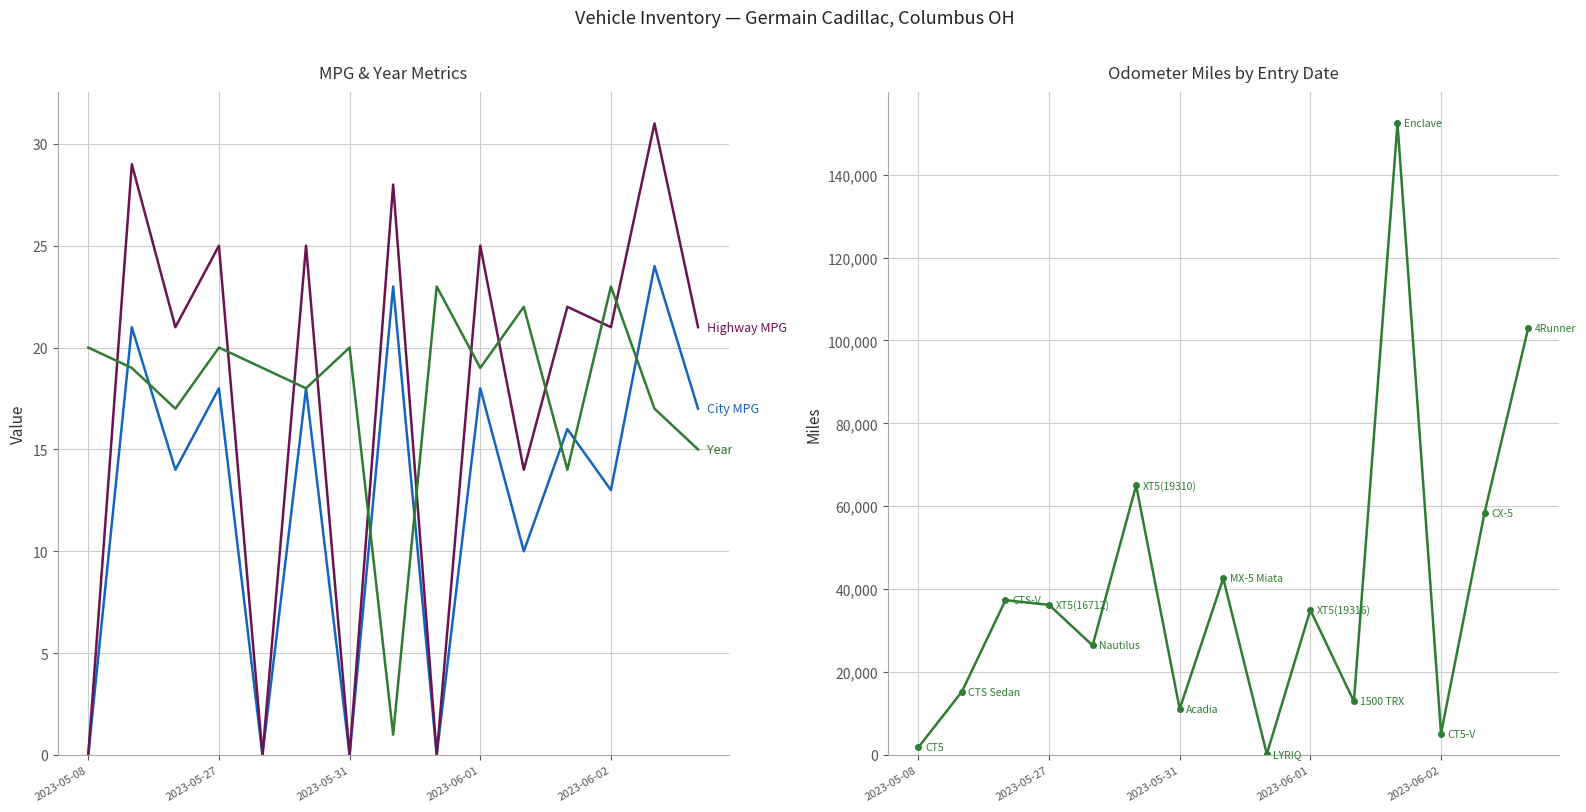

How many interior local peaks does the Miles series have?

5